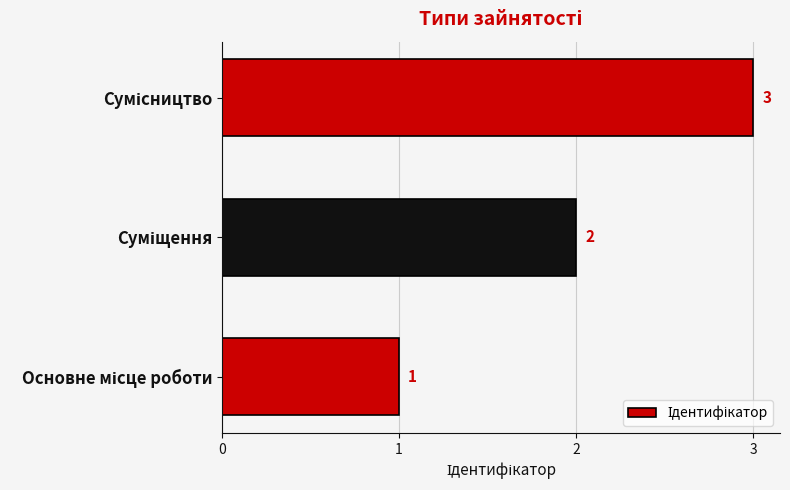

What is the maximum value shown in the chart?

3